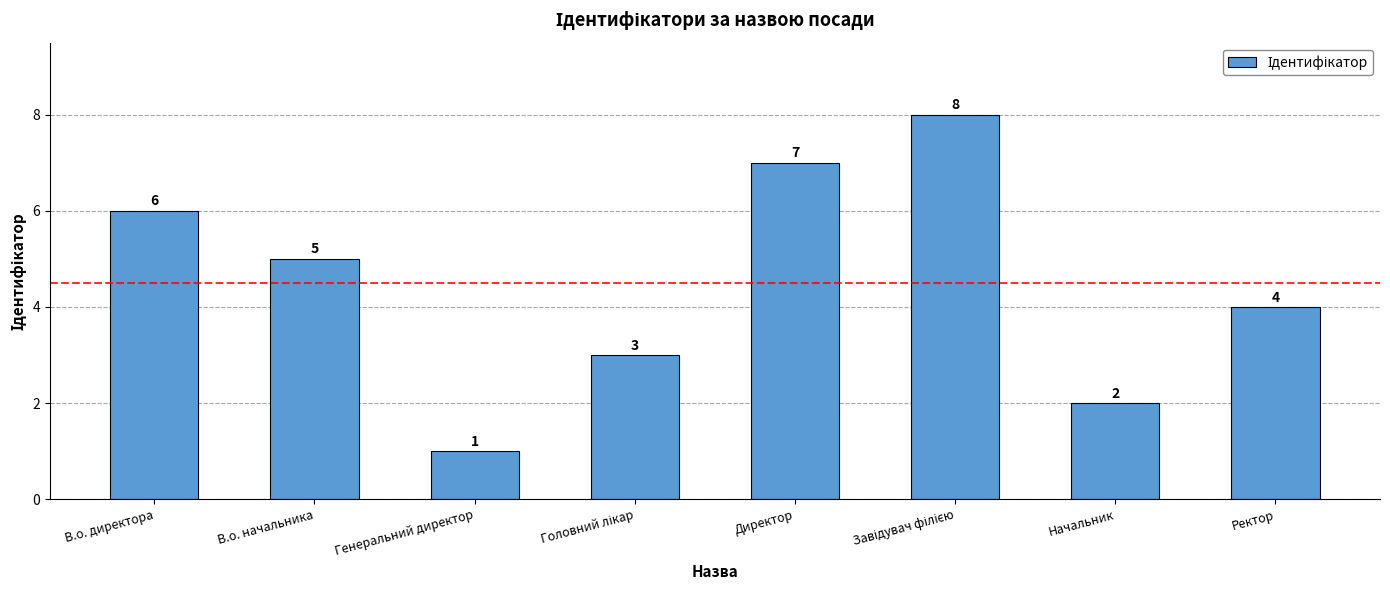

What is the sum of the values at Генеральний директор and В.о. начальника?

6